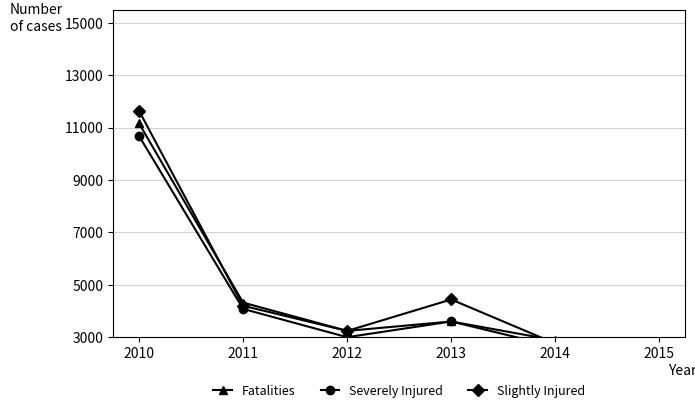

At 2012, list the series in order from smallest to largest.

Severely Injured, Fatalities, Slightly Injured